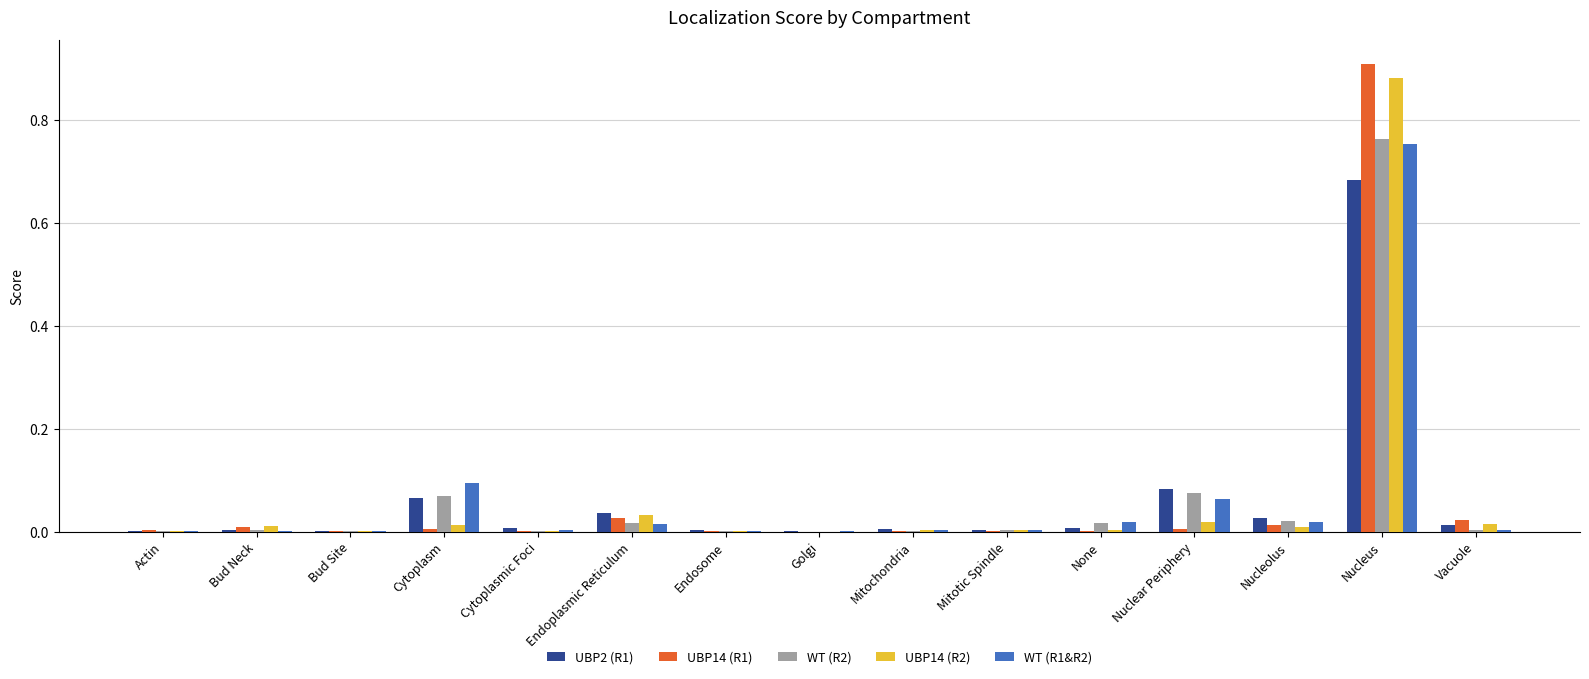

At which category is the sum across all series the highest?

Nucleus